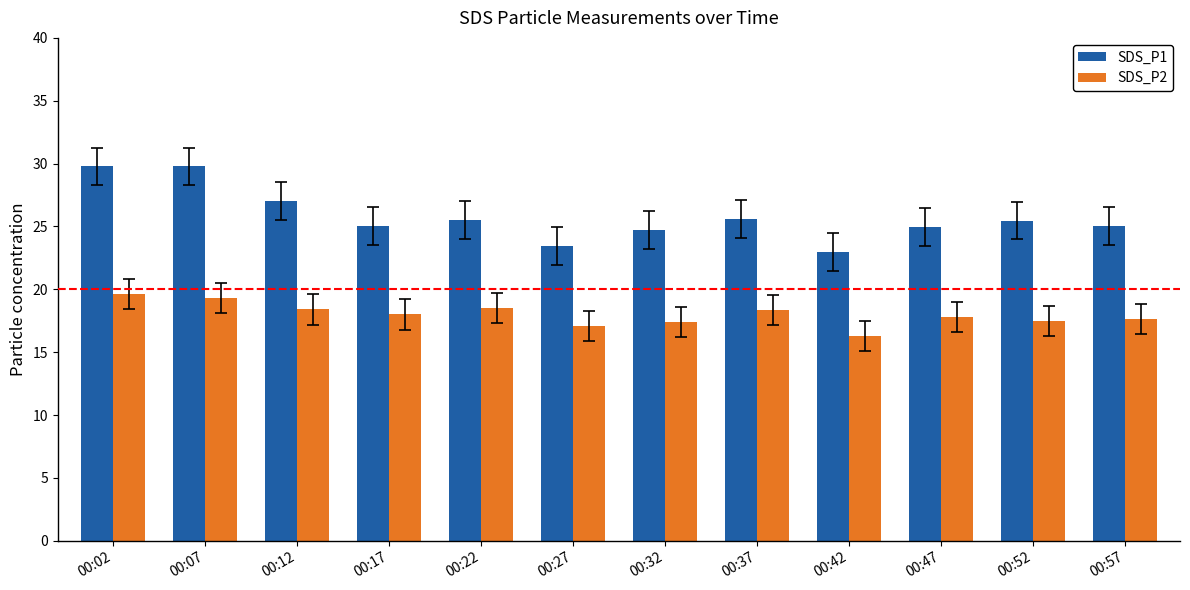

List the series in order of their peak value, lowest first.

SDS_P2, SDS_P1